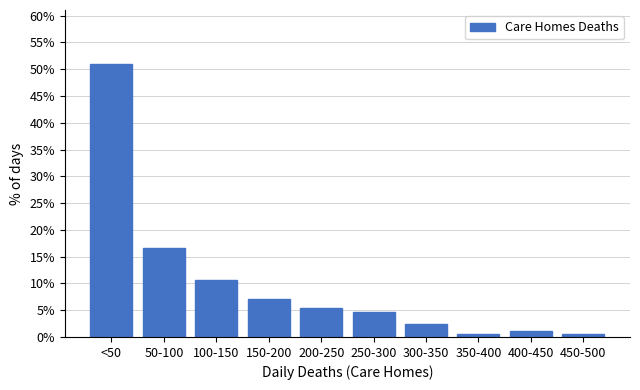

Reading right to left, list all the values displayed in this chart.

0.6	1.2	0.6	2.4	4.7	5.3	7.1	10.7	16.6	50.9